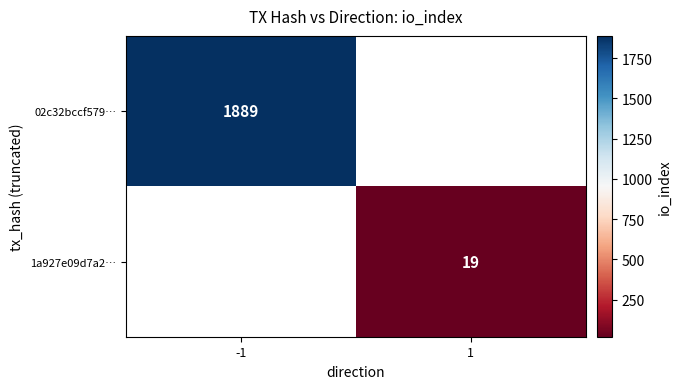

At which category does the chart reach its minimum across all series?

1